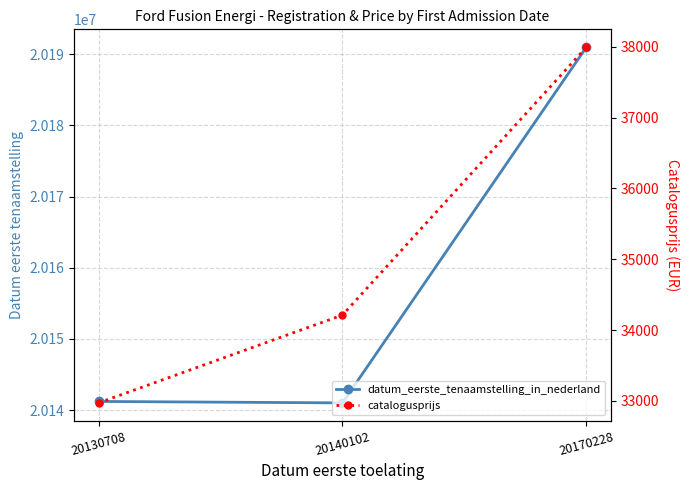

At which label is datum_eerste_tenaamstelling_in_nederland closest to 20166012?

20130708